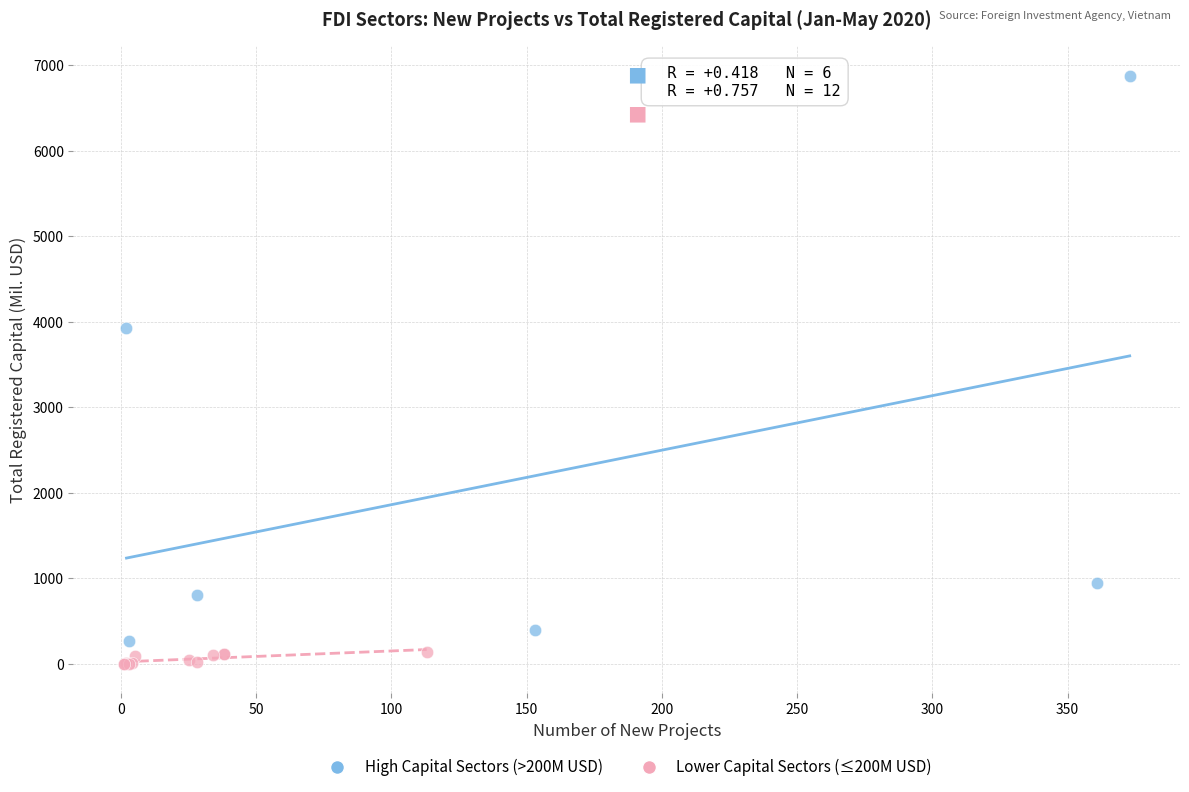

What are all the series names shown in the legend?

High Capital Sectors (>200M USD), Lower Capital Sectors (≤200M USD)